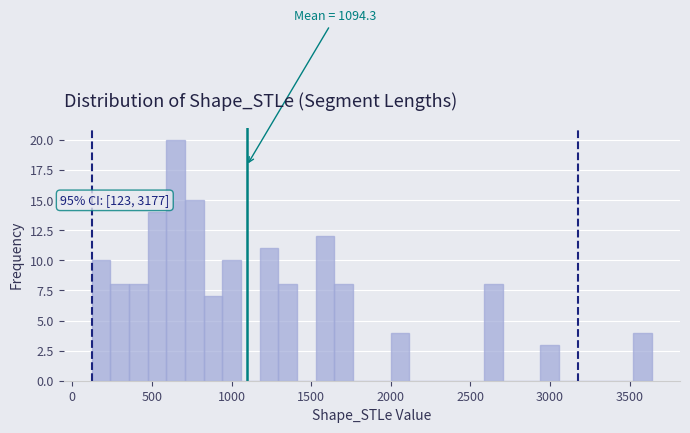

Read against the x-axis, roughly where is the centre of the tallest bar?

650